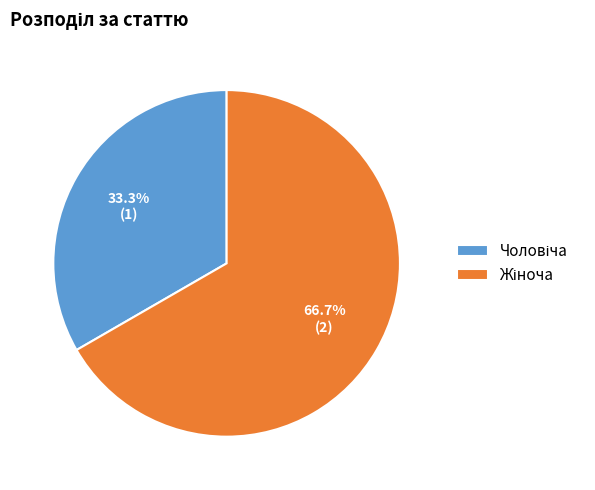

Count the number of slices in the pie.

2